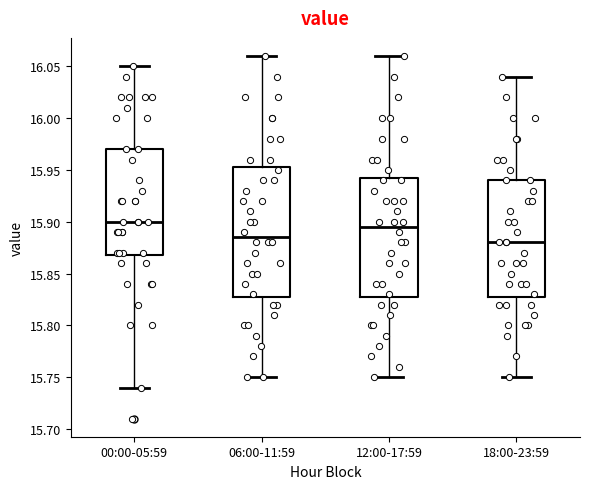

Where does the lower whisker of the box for 06:00-11:59 end on the y-axis? The values are not printed on the chart, so give them approximately, as read against the axis.

15.750